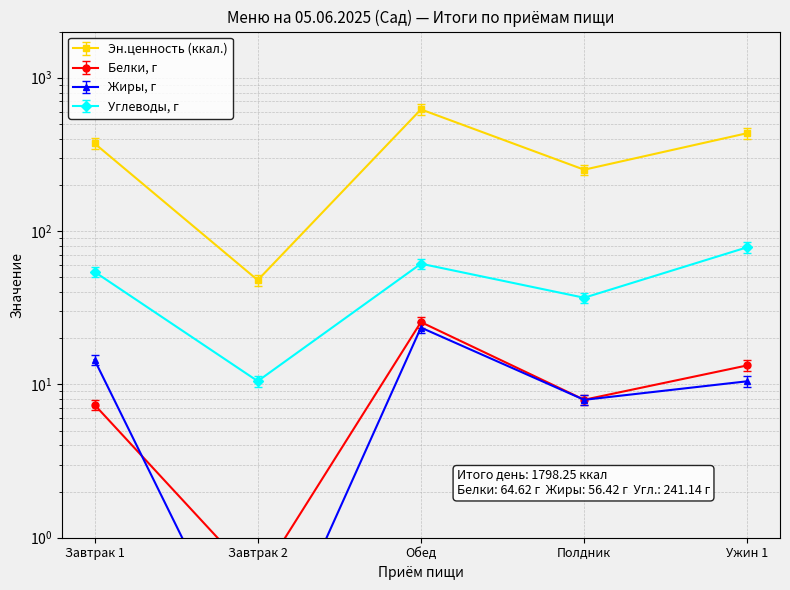

How many distinct data groups are displayed?

4